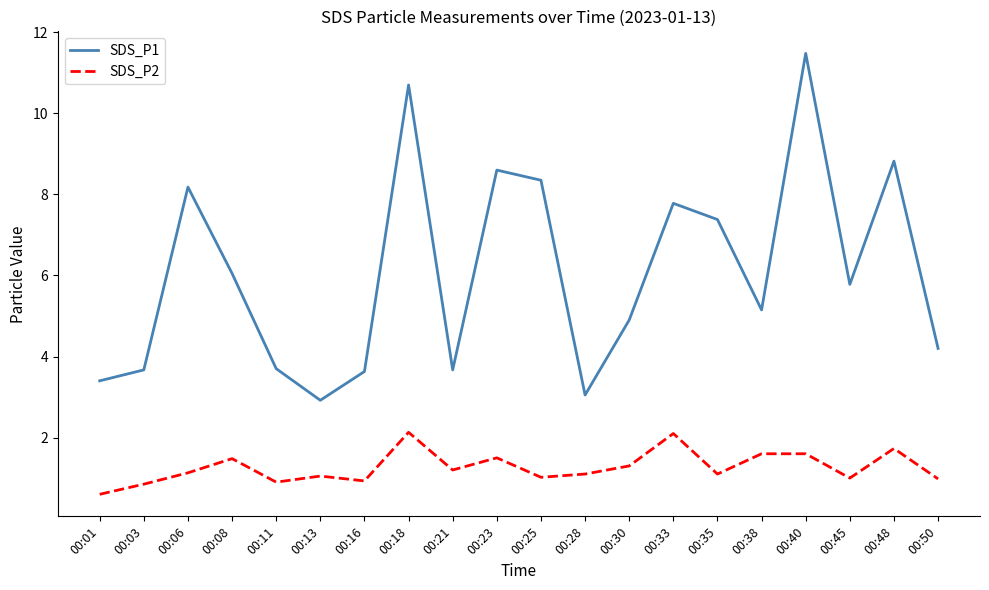

True or false: SDS_P2 has a value of 1.6 at 00:38.

True